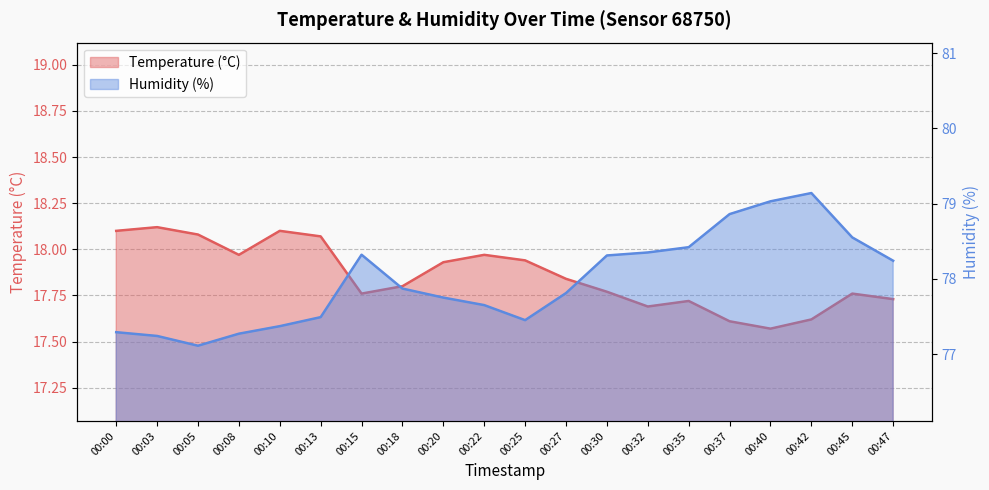

At 00:32, list the series in order from largest to smallest.

Humidity (%), Temperature (°C)